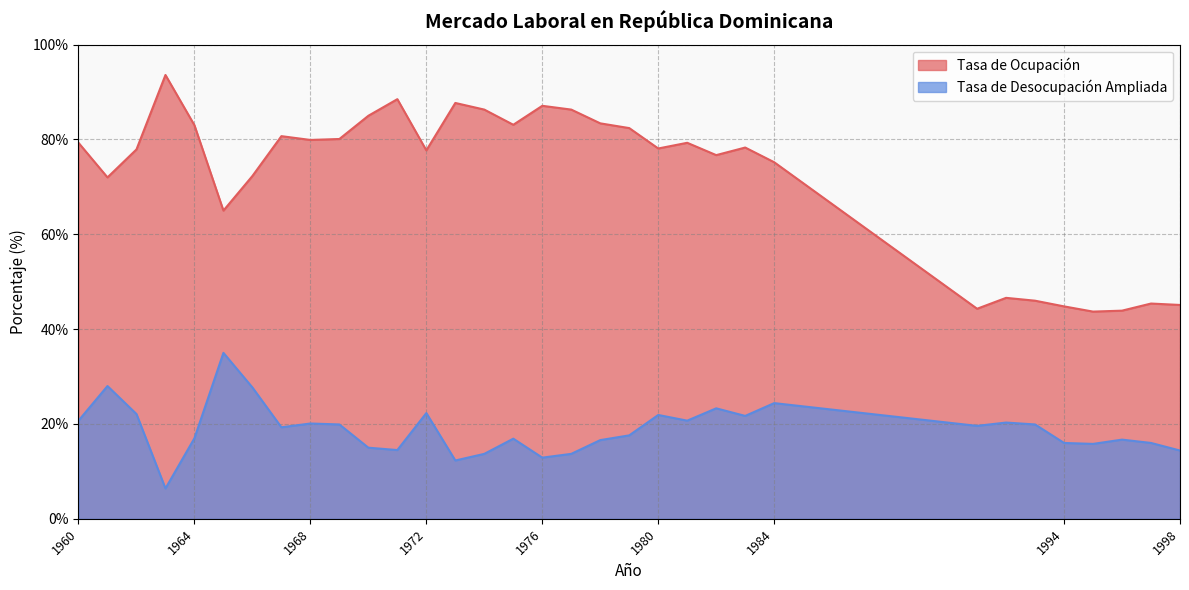

At which category does Tasa de Desocupación Ampliada reach its first local peak?

1961